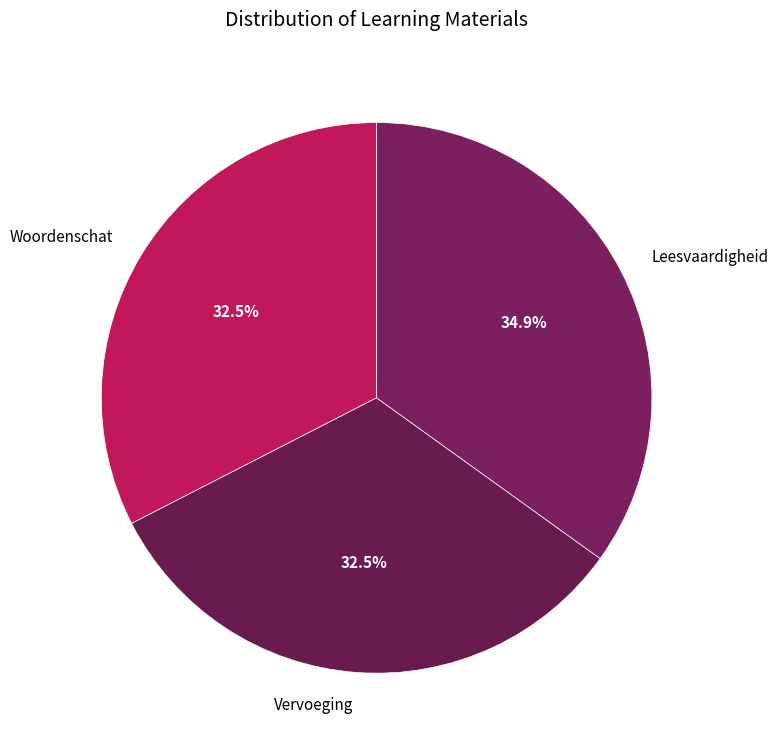

To the nearest percent, what is the average slice percentage?

33%